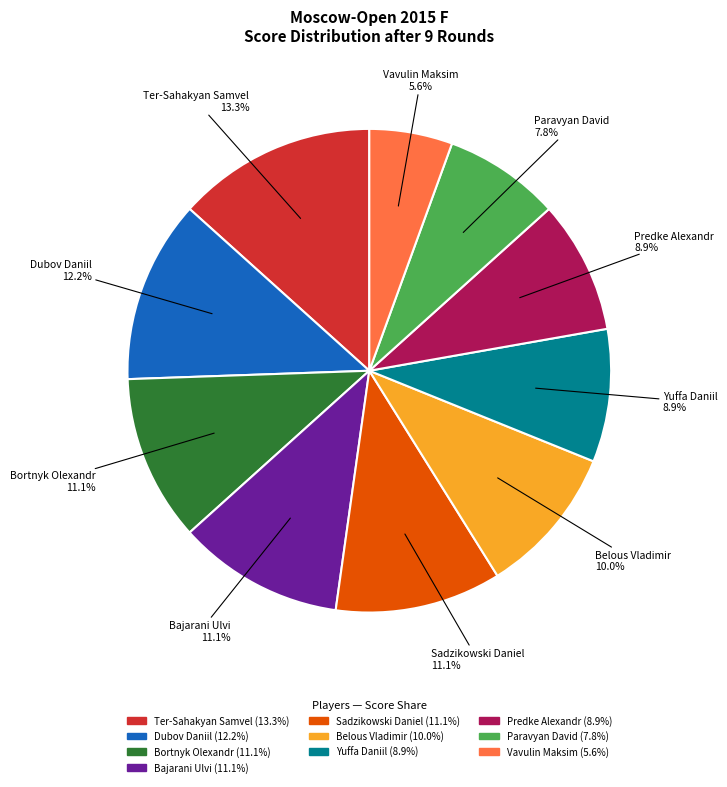

Does any single category account for the majority?

No